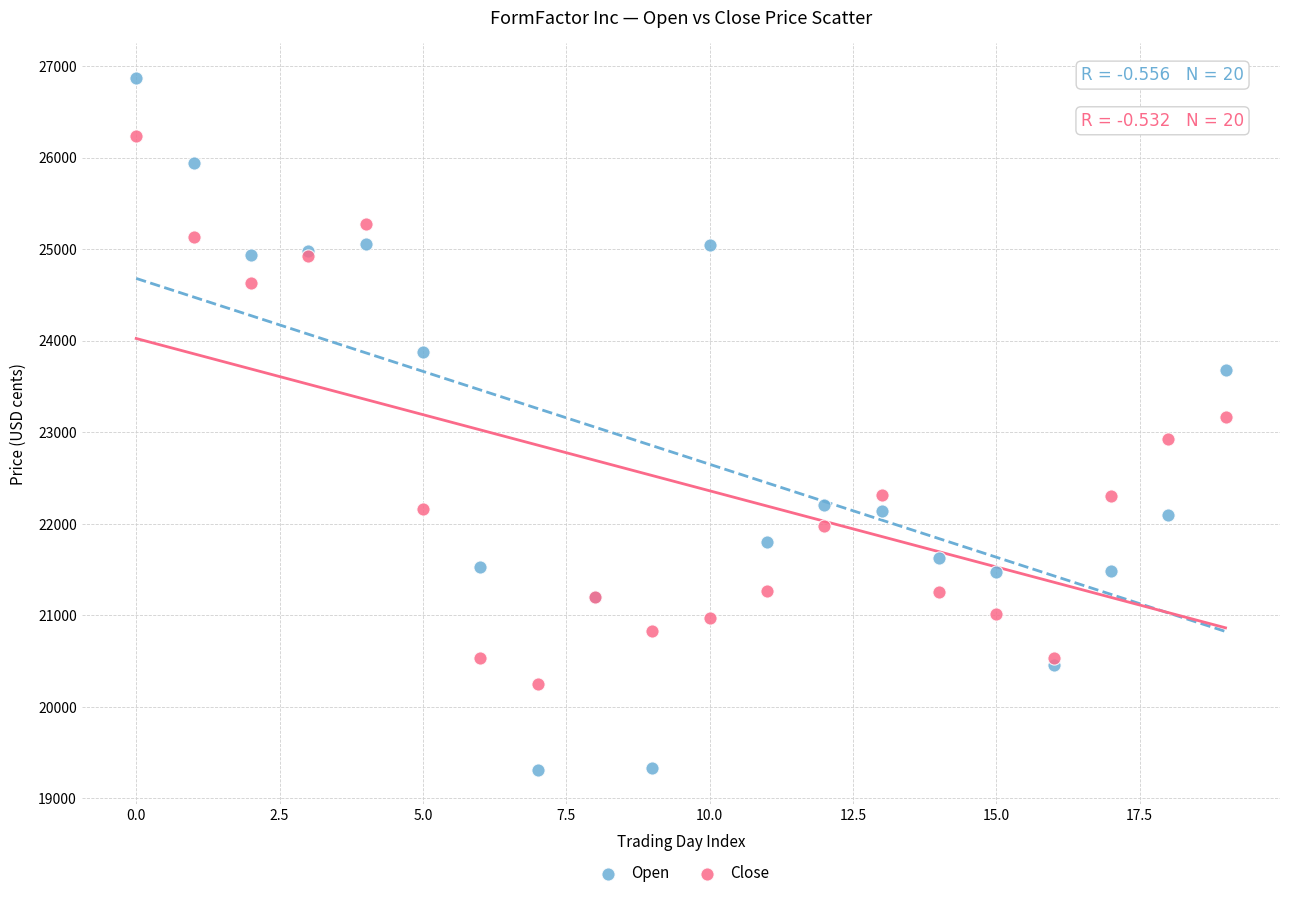

Which series reaches the maximum Y coordinate?

Open